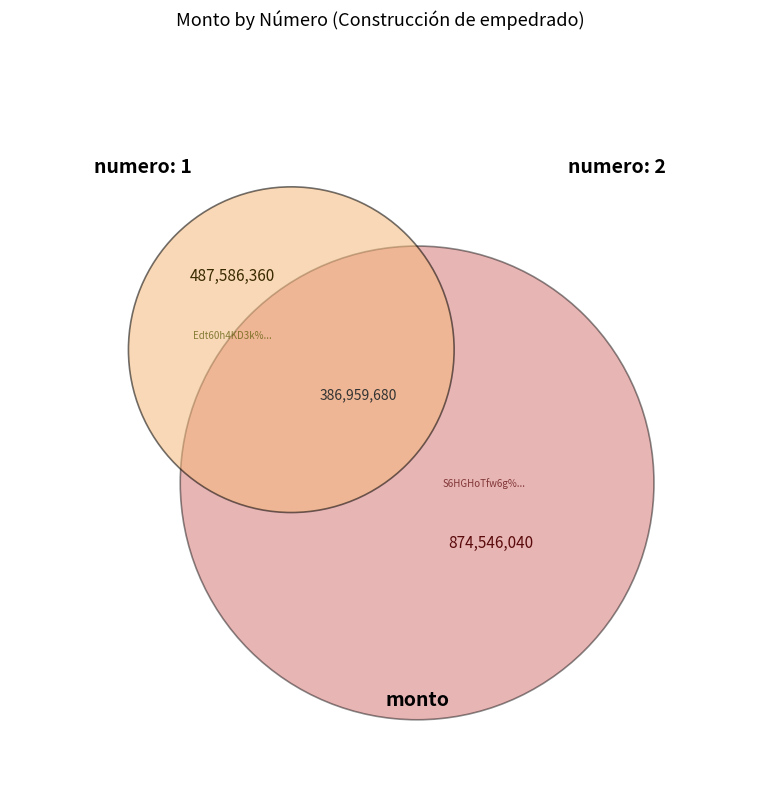

To the nearest percent, what percentage of the pie is Edt60h4KD3k%3D?

36%